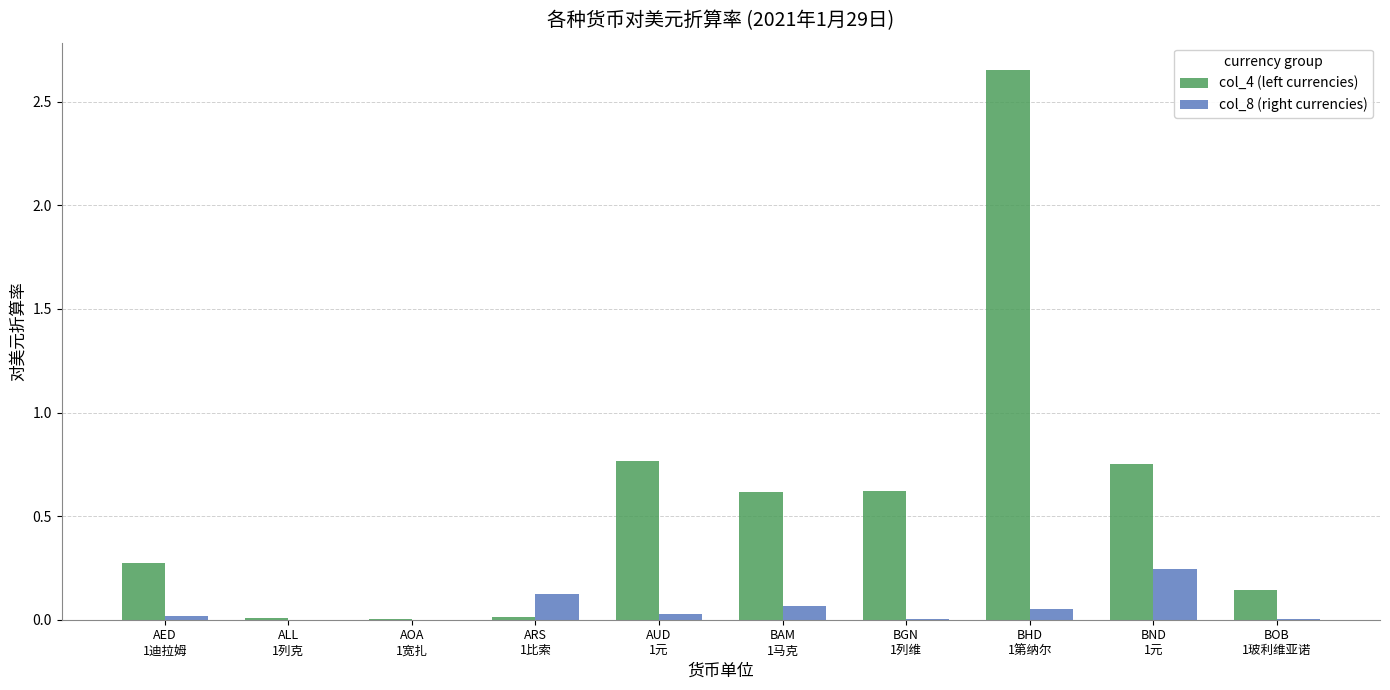

Which series has the largest total across all categories?

col_4 (left currencies)